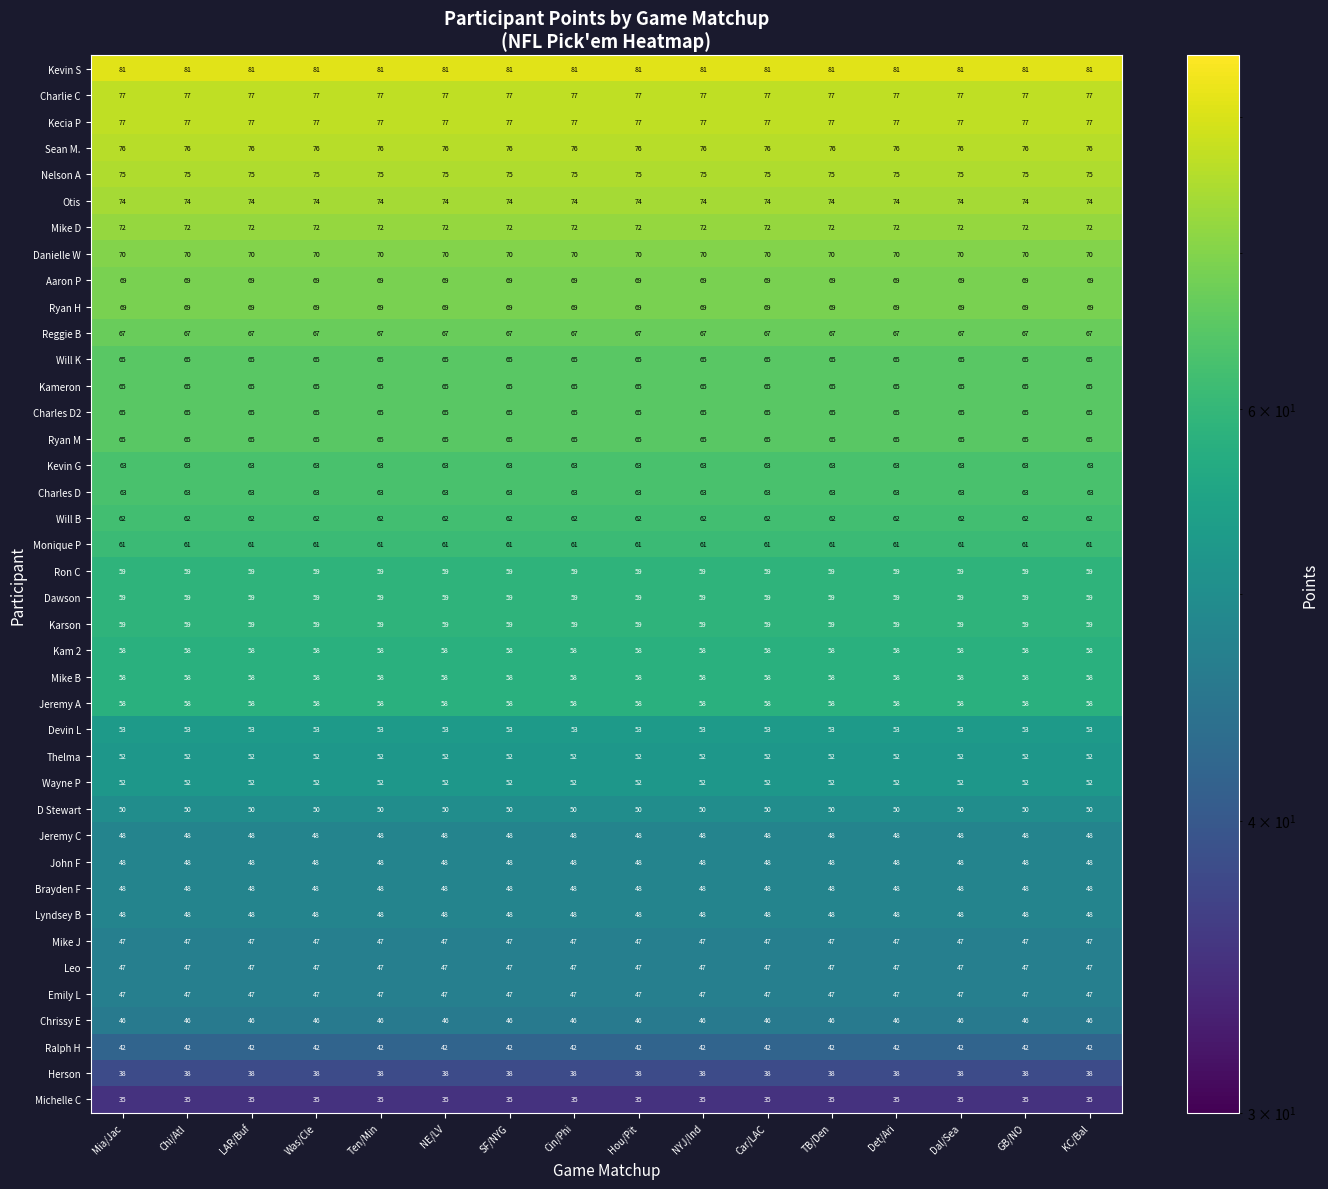

What is the average value of the Reggie B series?

67